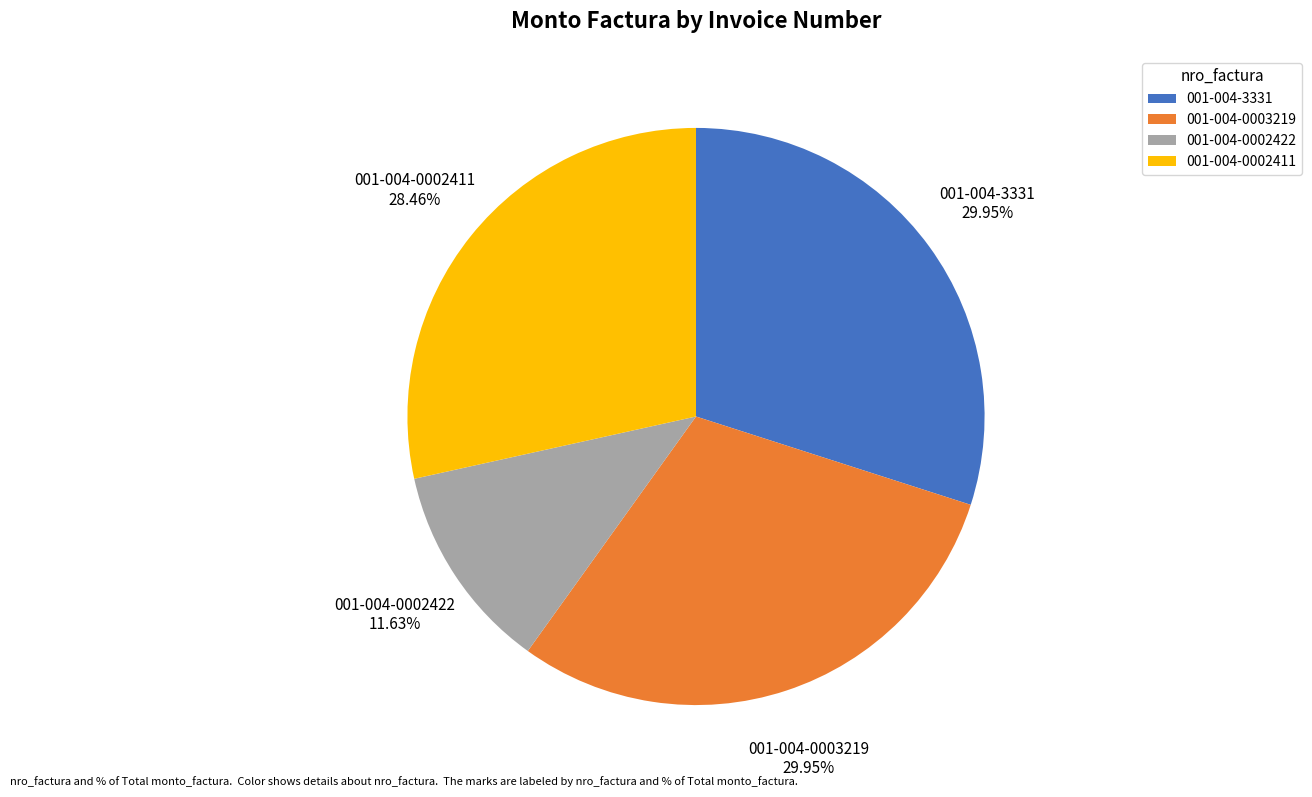

What is the smallest slice in the pie chart?

001-004-0002422